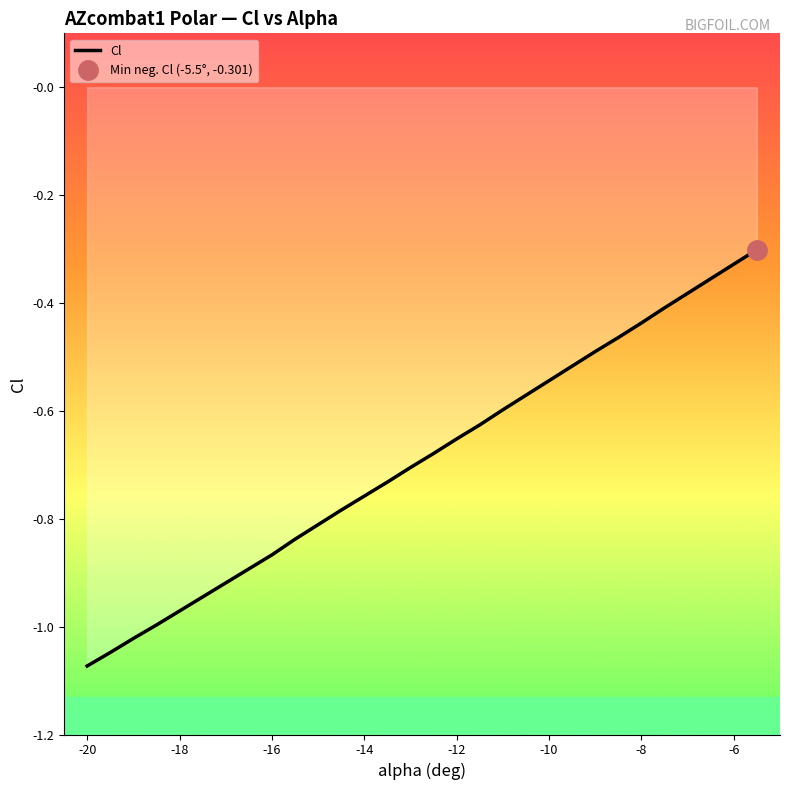

The value of Cl at -20 is -1.7. True or false?

False